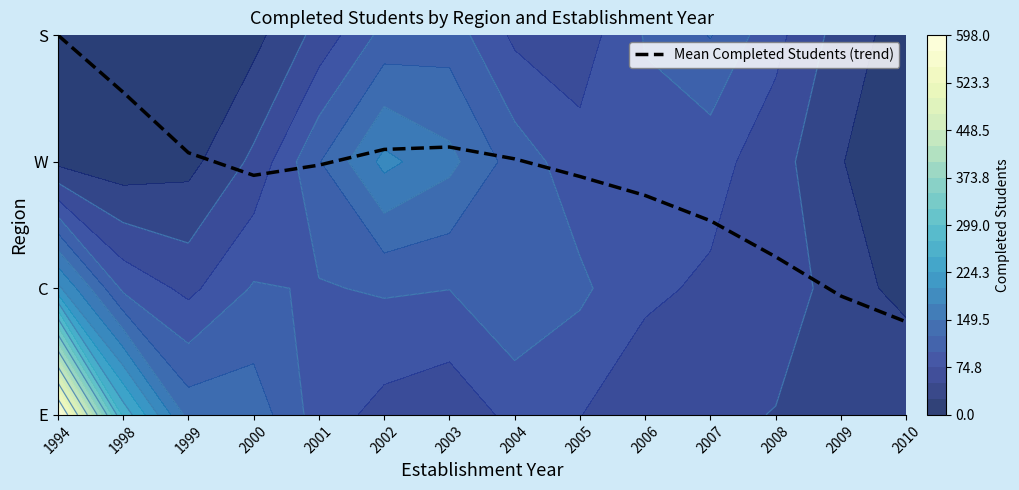

The chart shows a value of 1.8 at 1994. True or false?

False